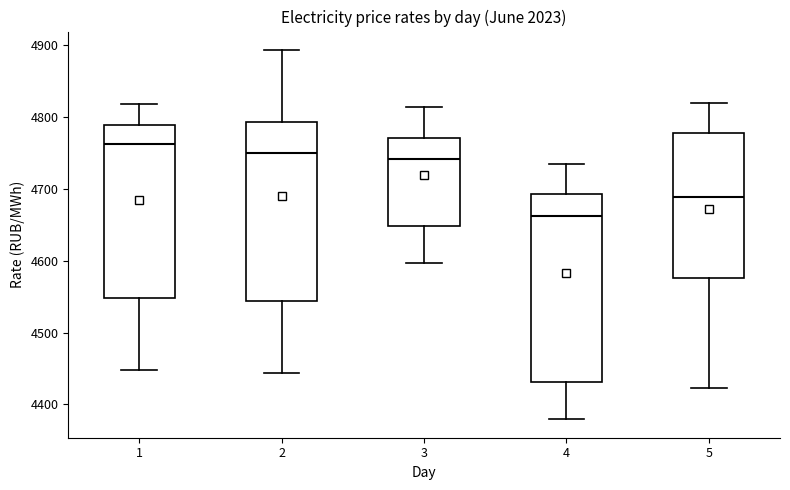

Where is the lower edge of the box at x = 4 on the y-axis? The values are not printed on the chart, so give them approximately, as read against the axis.

4430